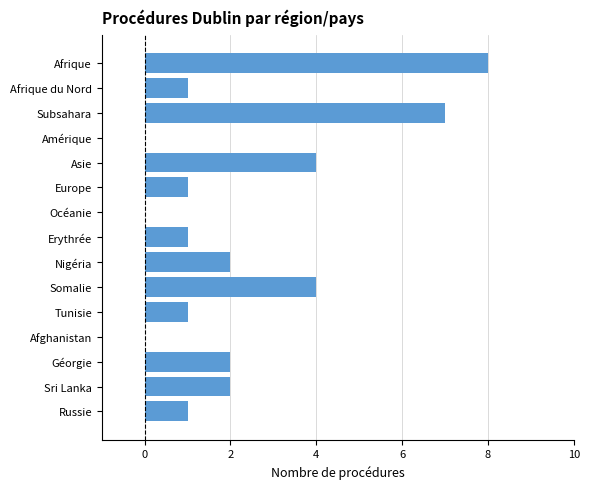

Reading bottom to top, list all the values displayed in this chart.

Russie=1	Sri Lanka=2	Géorgie=2	Afghanistan=0	Tunisie=1	Somalie=4	Nigéria=2	Erythrée=1	Océanie=0	Europe=1	Asie=4	Amérique=0	Subsahara=7	Afrique du Nord=1	Afrique=8